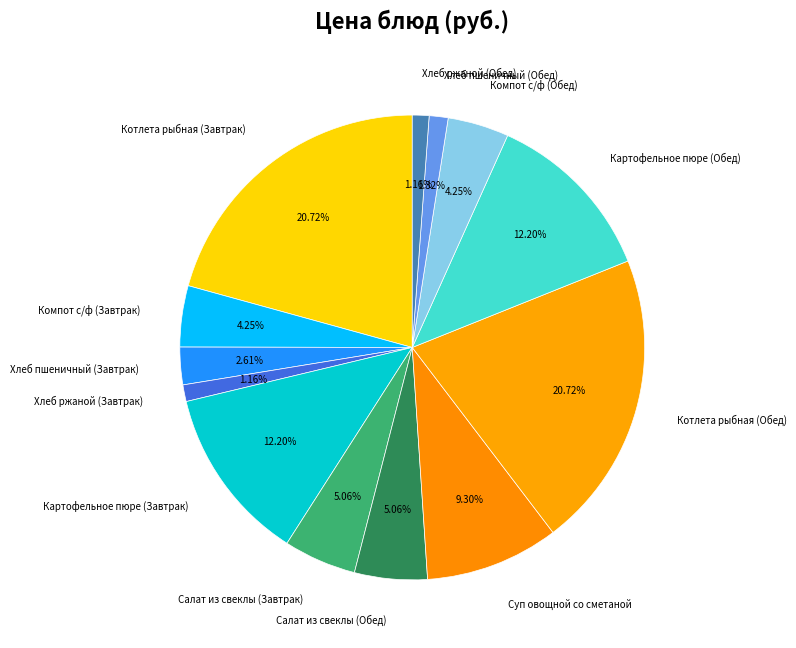

Does any single category account for the majority?

No